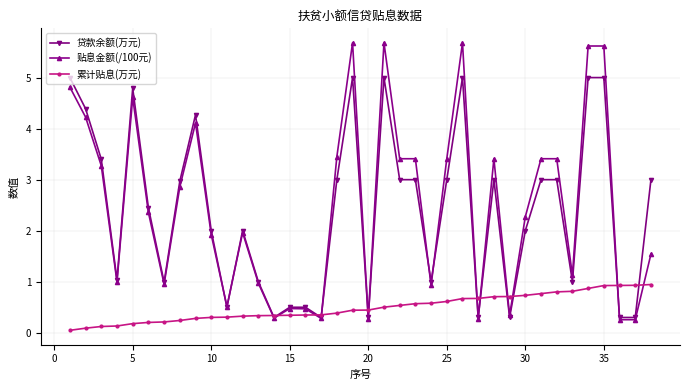

True or false: 贷款余额(万元) has more than 2 points higher than both neighbors.

True